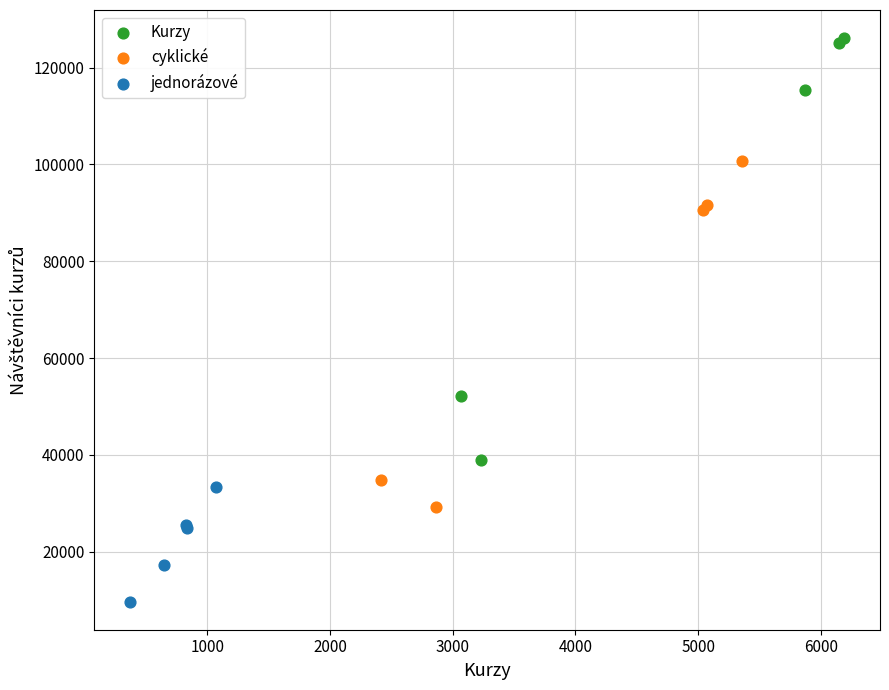

Which series has the widest spread of Y values?

Kurzy